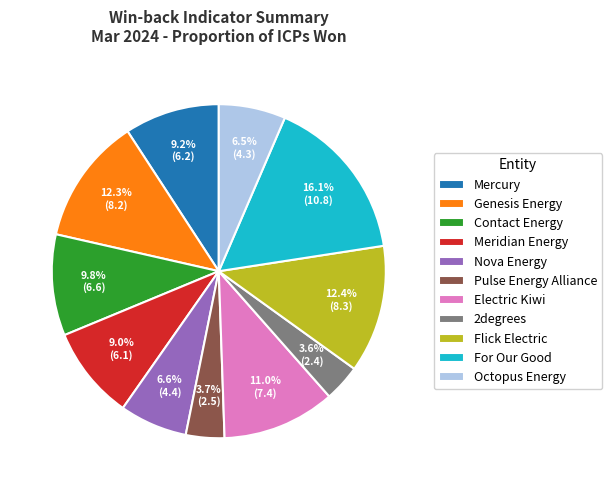

True or false: Contact Energy accounts for 10% of the total.

True